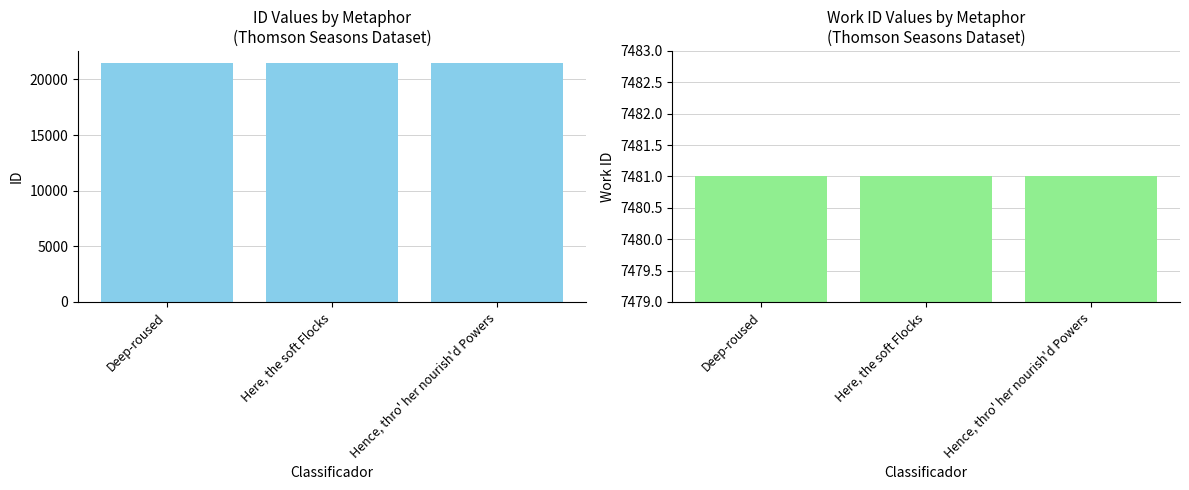

What is the spread (max minus min) of values at Deep-roused?

13991